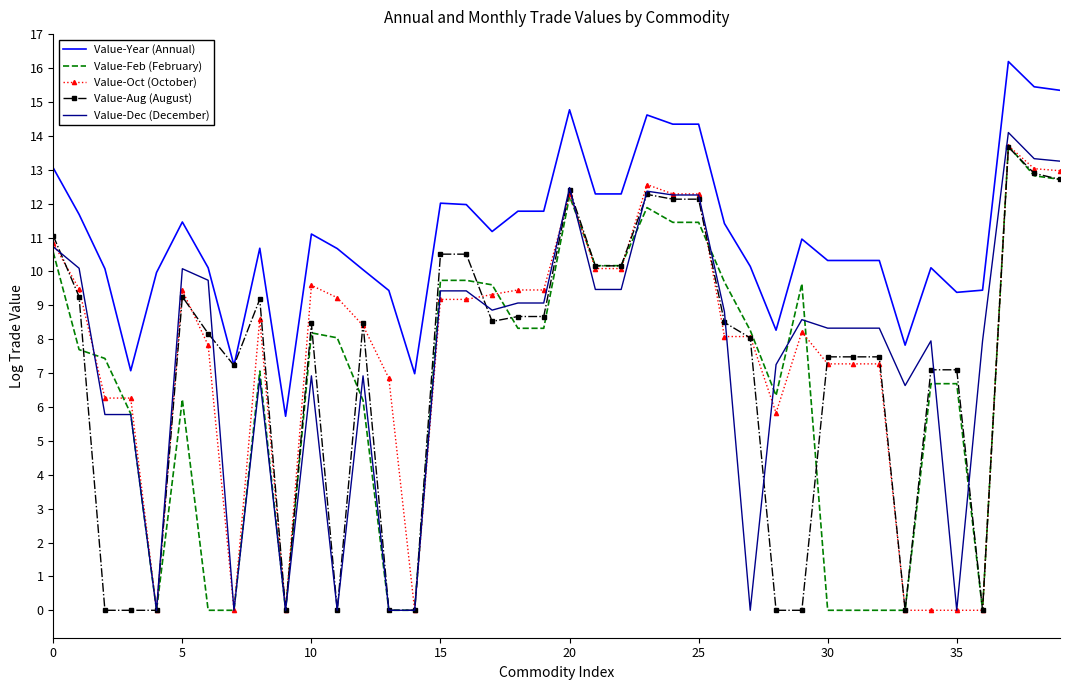

True or false: Value-Year (Annual) and Value-Dec (December) intersect in this chart.

False